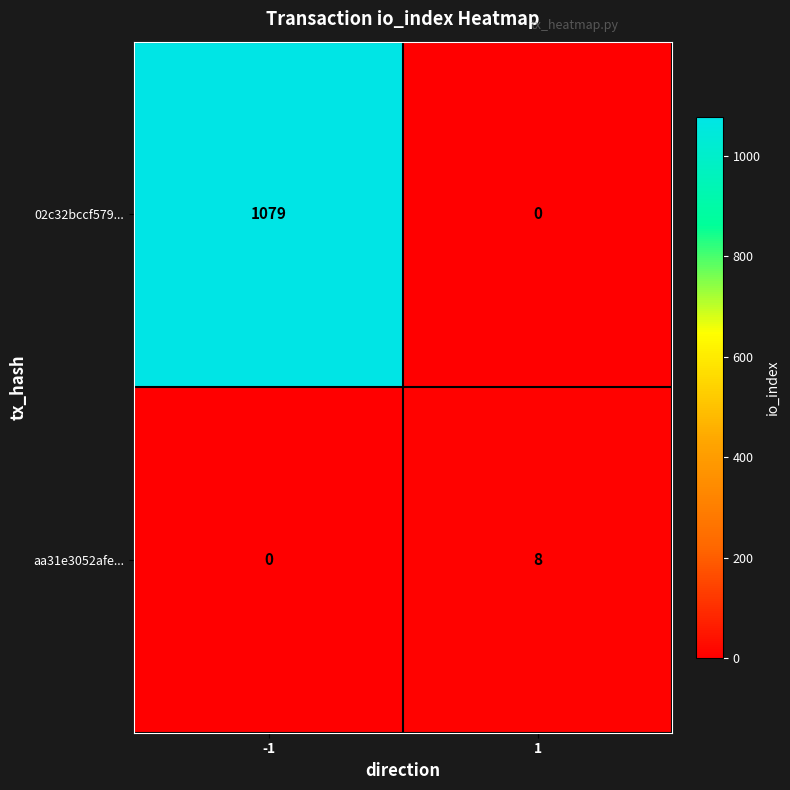

What is the approximate value of aa31e3052afe... at 1?

8